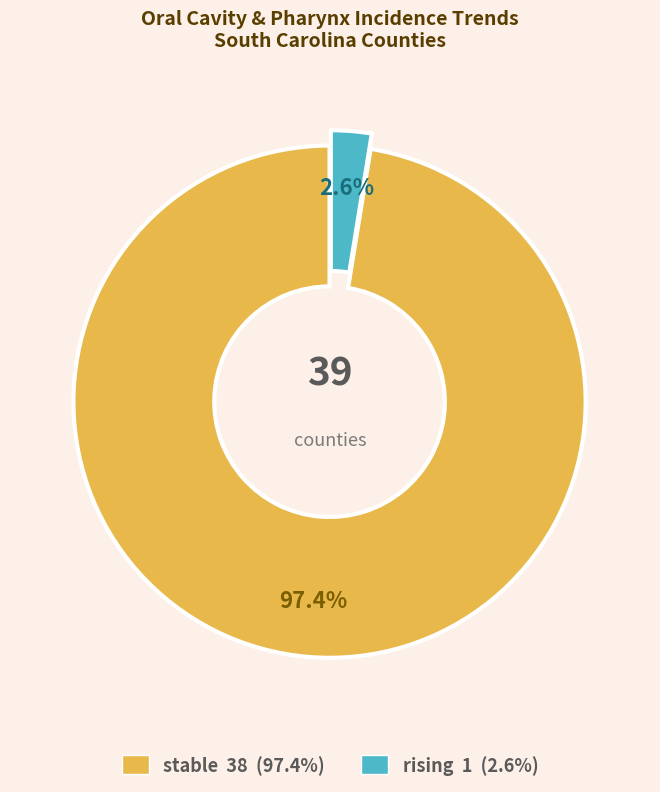

Is rising the majority of the pie?

No